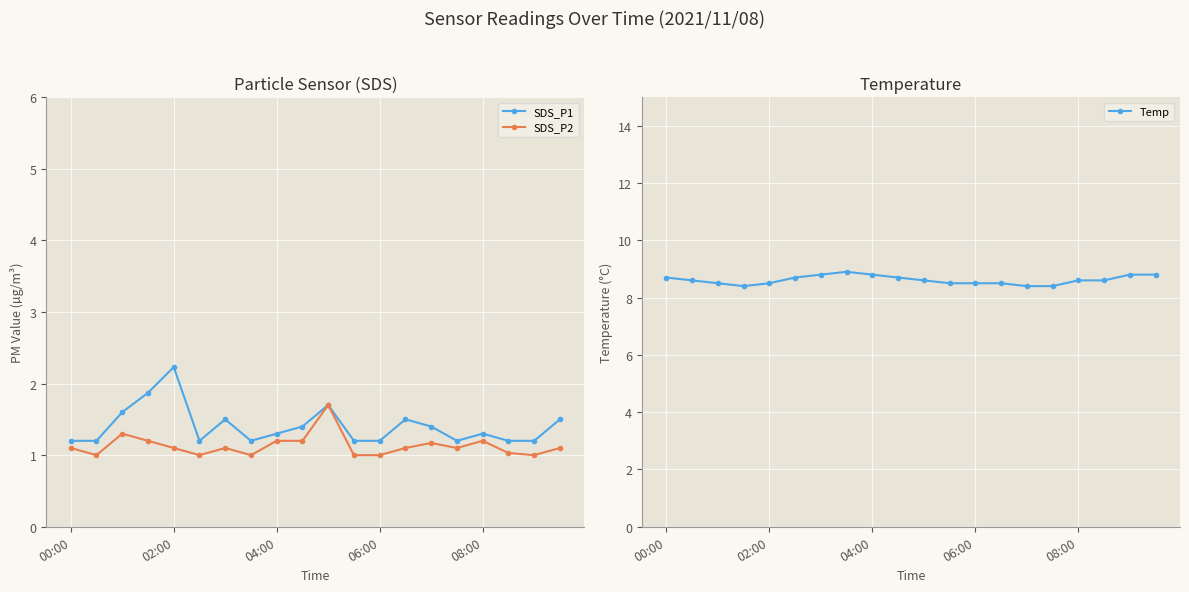

Where is the first local maximum for SDS_P1?

02:00